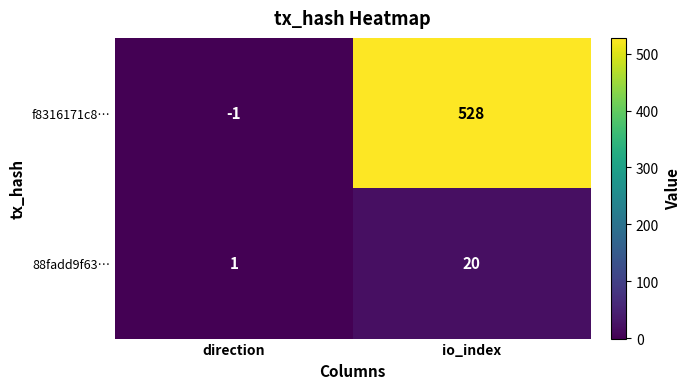

Rank the series by their maximum value, from lowest to highest.

88fadd9f63…, f8316171c8…